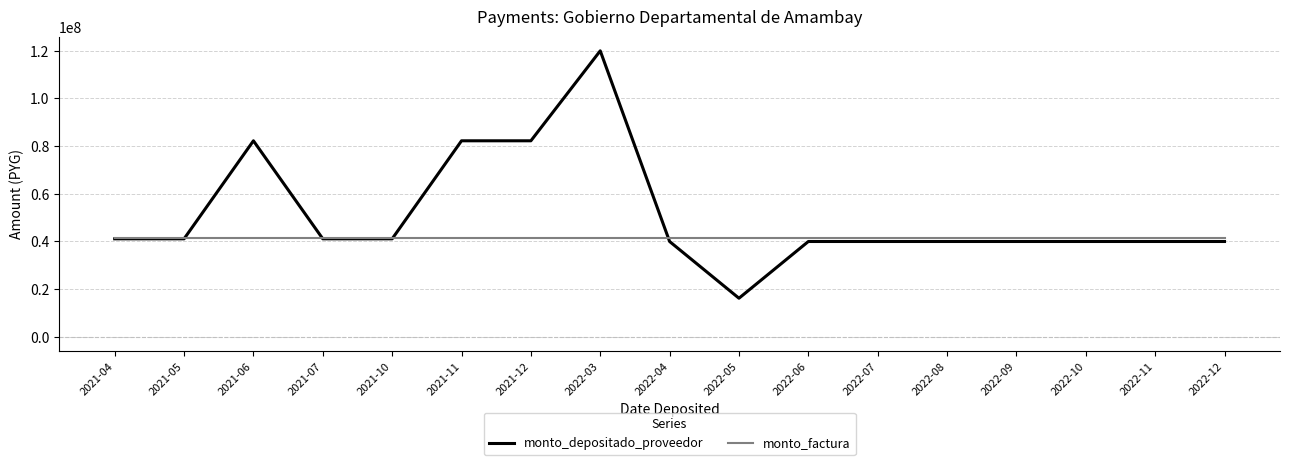

Which label corresponds to the largest value in the chart?

2022-03